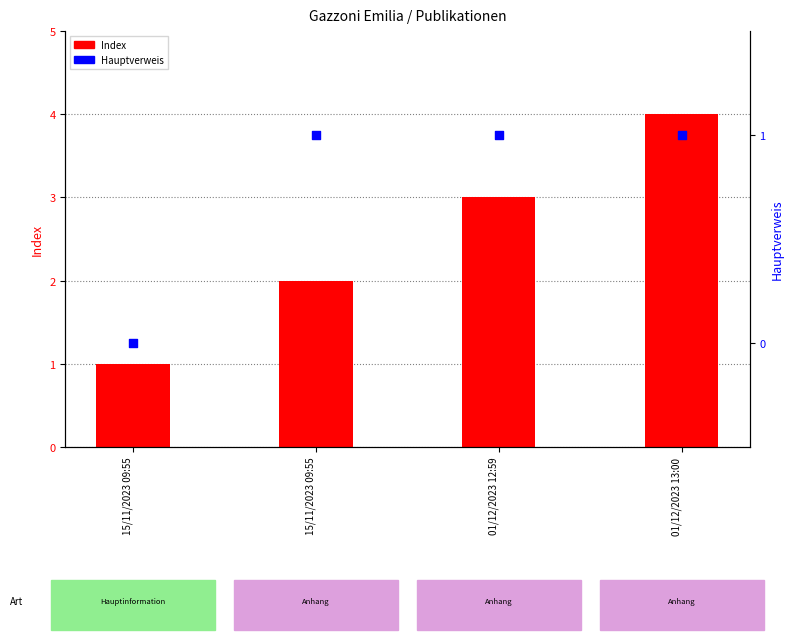

Is the value of Index at 01/12/2023 13:00 greater than the value of Hauptverweis at 15/11/2023 09:55?

Yes